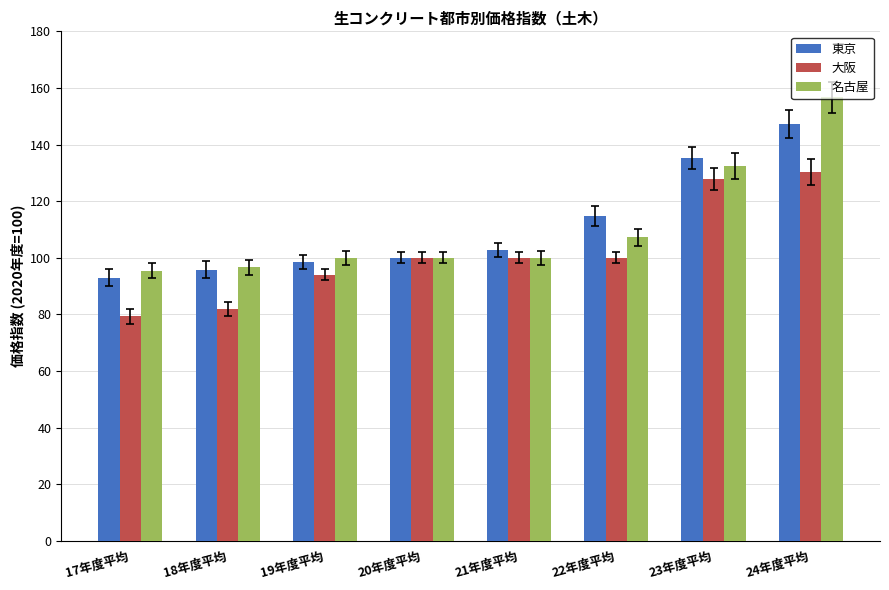

Where does the 東京 series first go above 102?

21年度平均